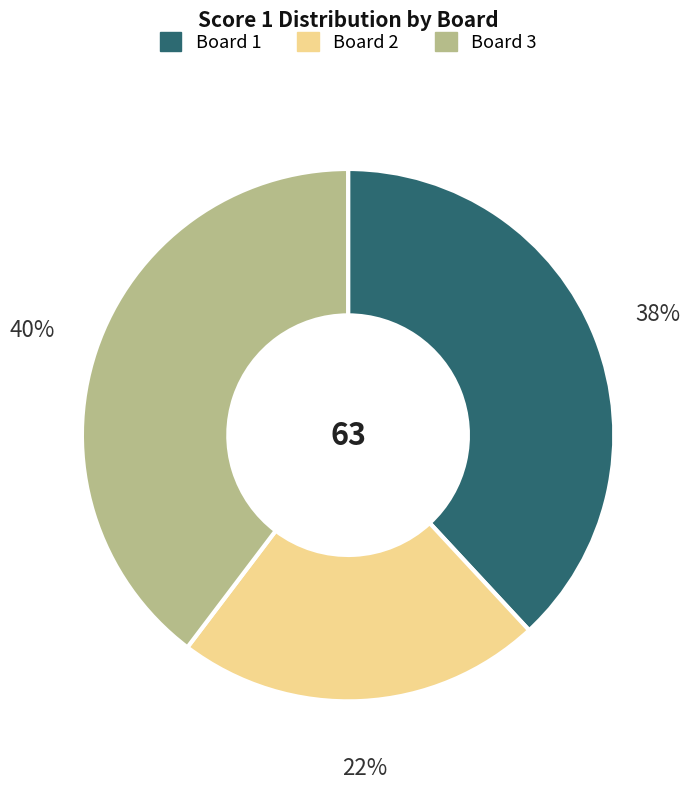

Is there a majority slice in this chart?

No